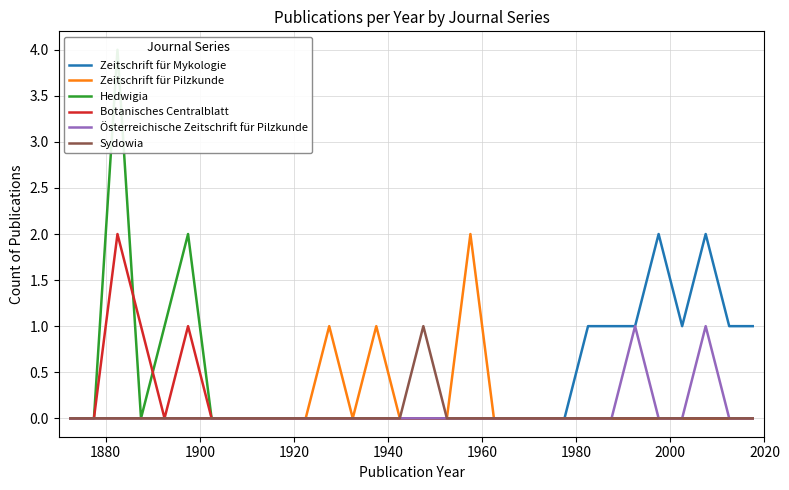

Is this an area chart (filled region under the line)?

No